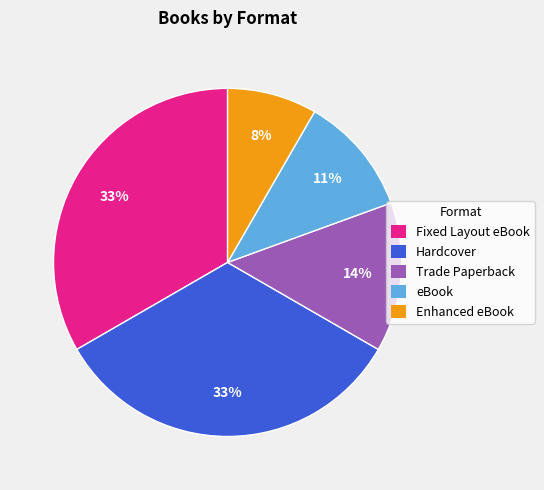

To the nearest percent, what portion does Fixed Layout eBook represent?

33%